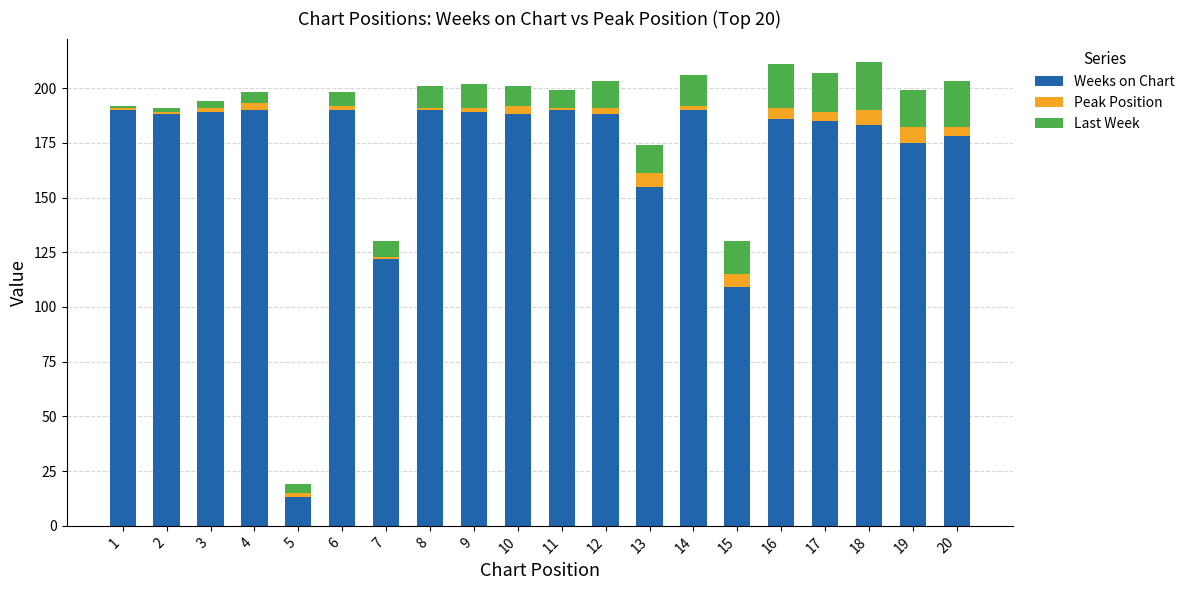

The Weeks on Chart series shows 101 at 20. True or false?

False